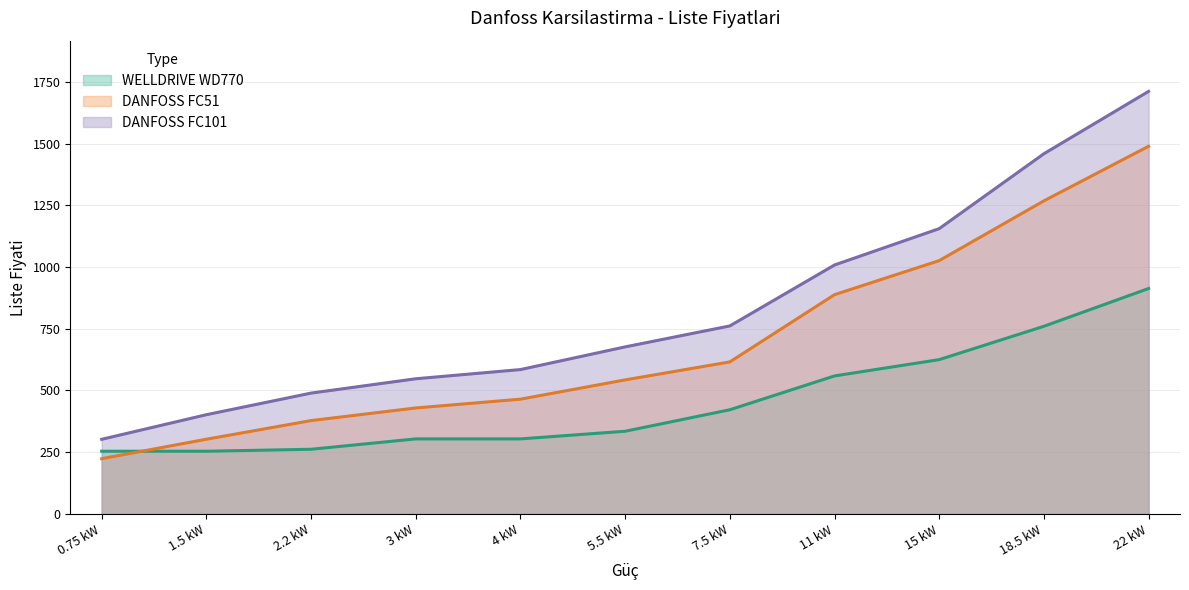

True or false: WELLDRIVE WD770 and DANFOSS FC101 cross at least once.

False